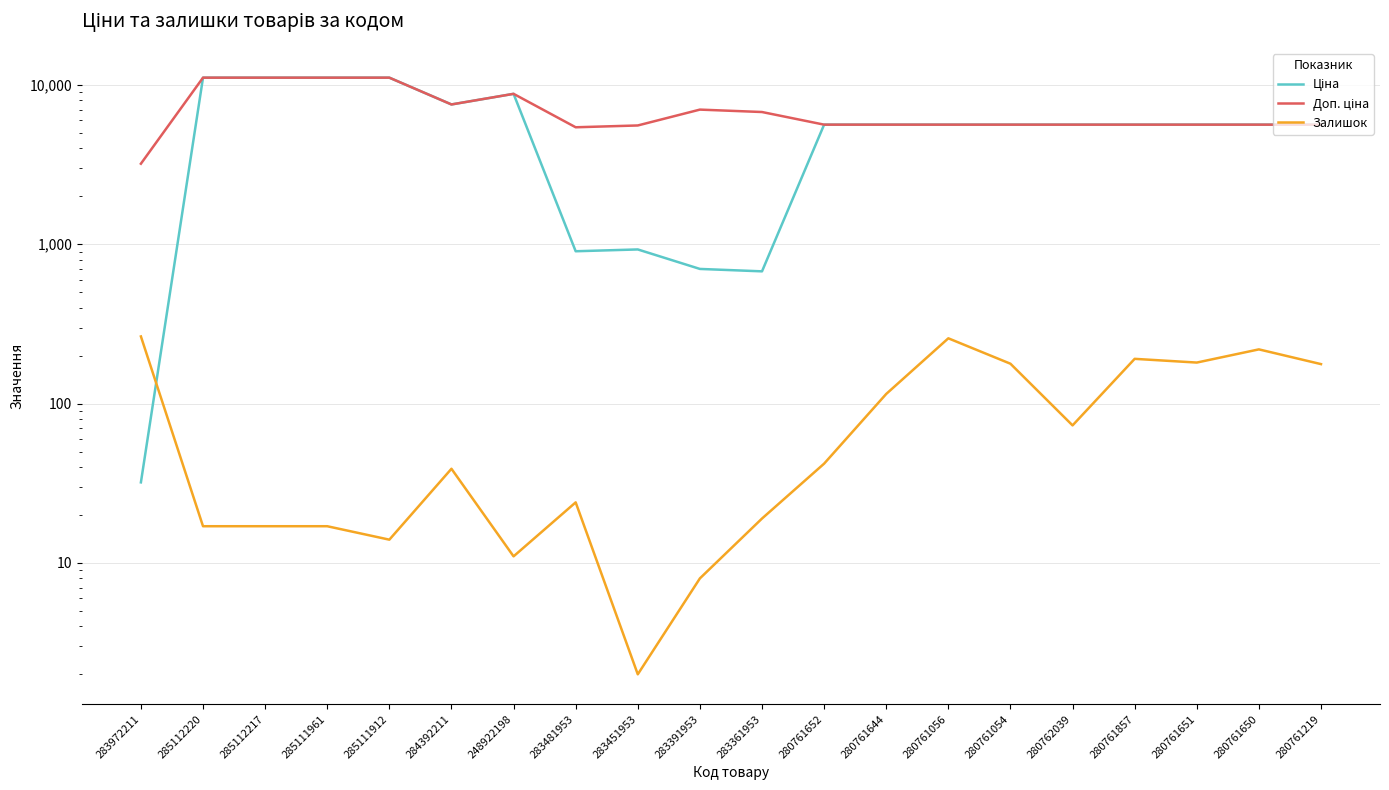

Which category has the highest value in the Залишок series?

283972211